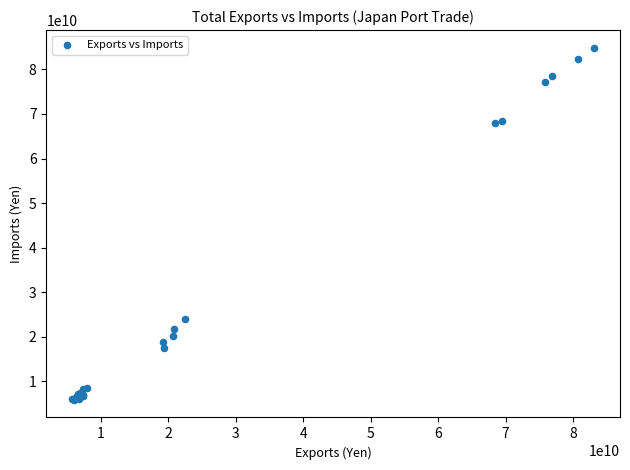

What Y value in the scatter plot is closest to 45373044665?

24098634426